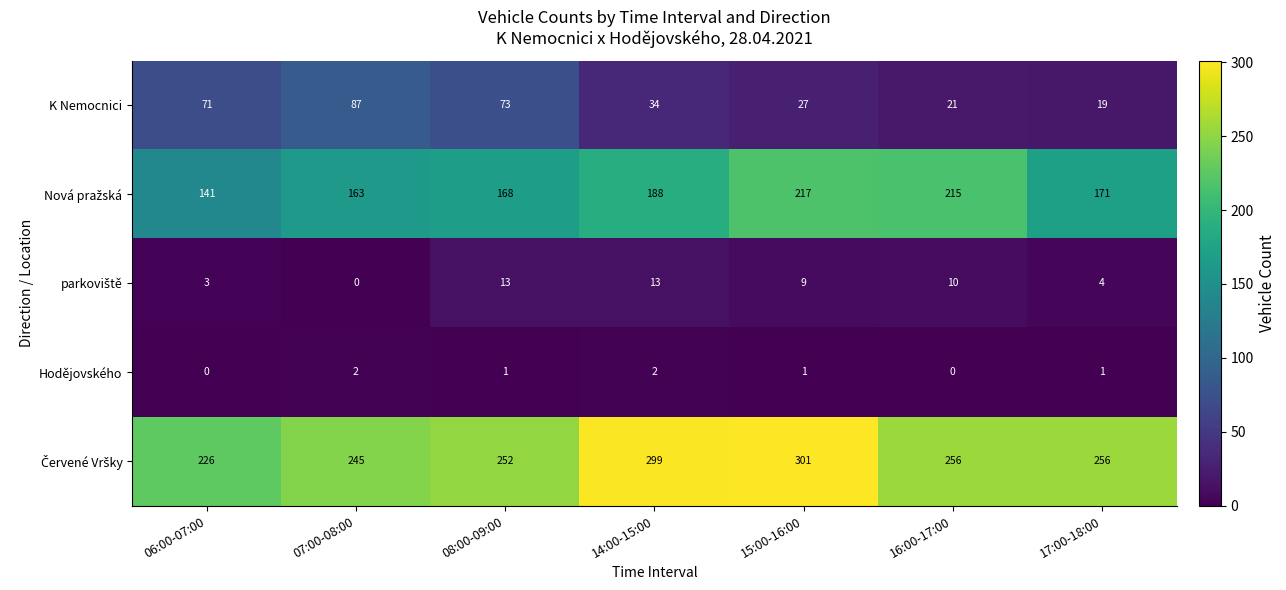

What is the sum of the K Nemocnici values at 14:00-15:00 and 07:00-08:00?

121